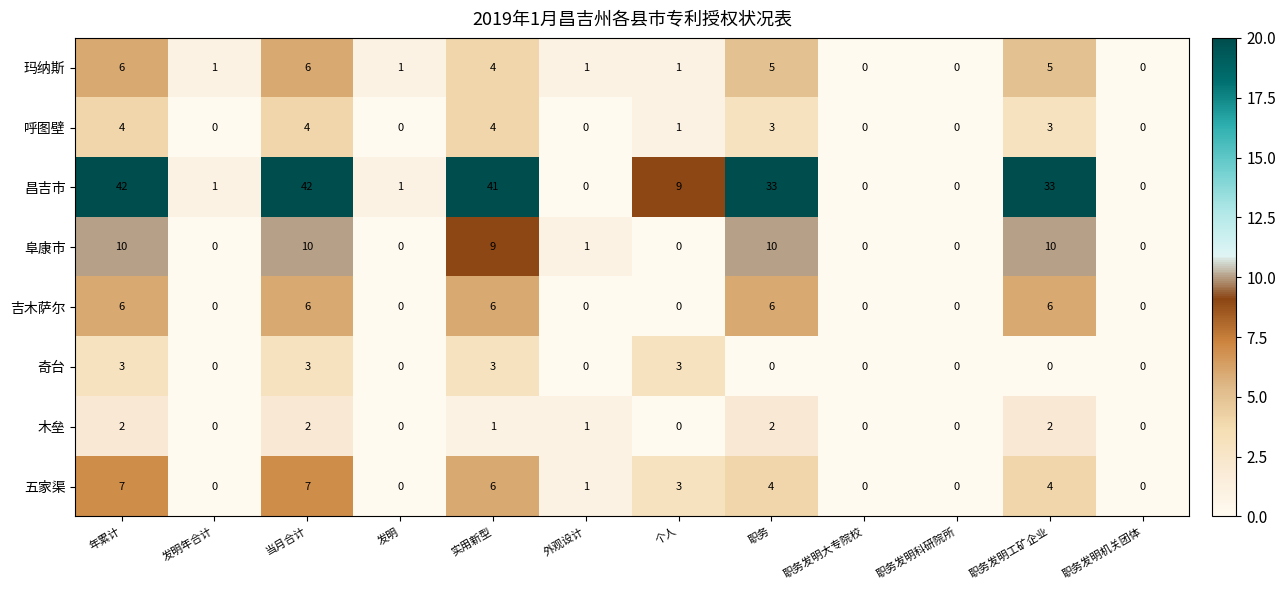

How many 木垒 values are between 0 and 2?

12